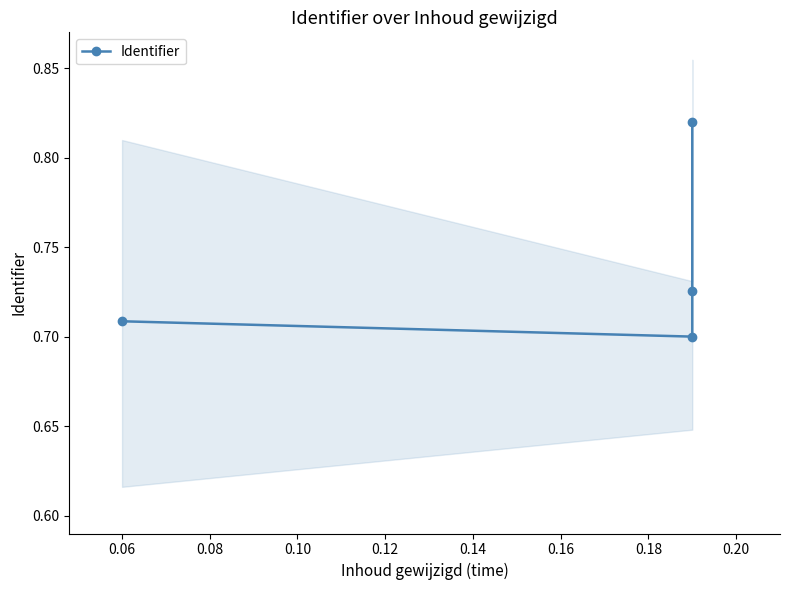

Between 0.10 and 0.06, which is larger?

0.10